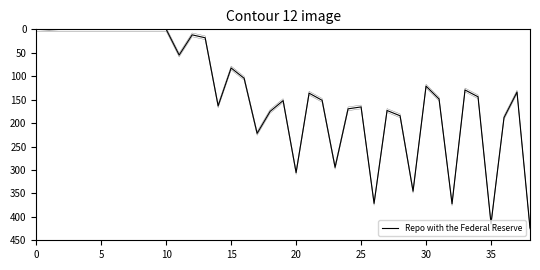

The chart shows a value of 152.0 at 19. True or false?

True